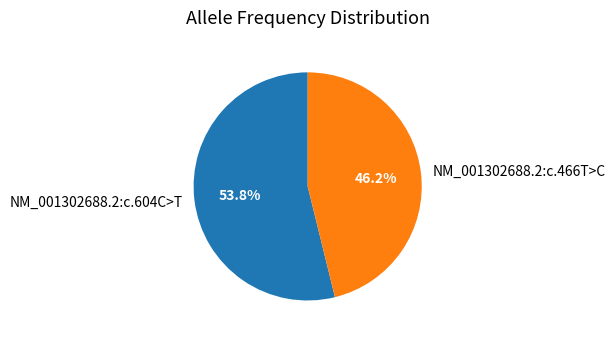

To the nearest percent, what is the difference between the largest and smallest slice percentages?

8%